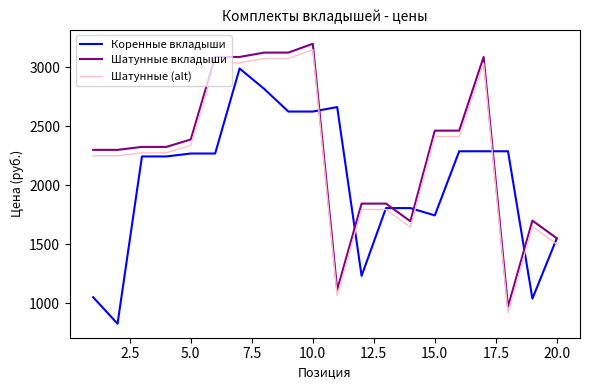

True or false: Шатунные вкладыши and Шатунные (alt) cross at least once.

False